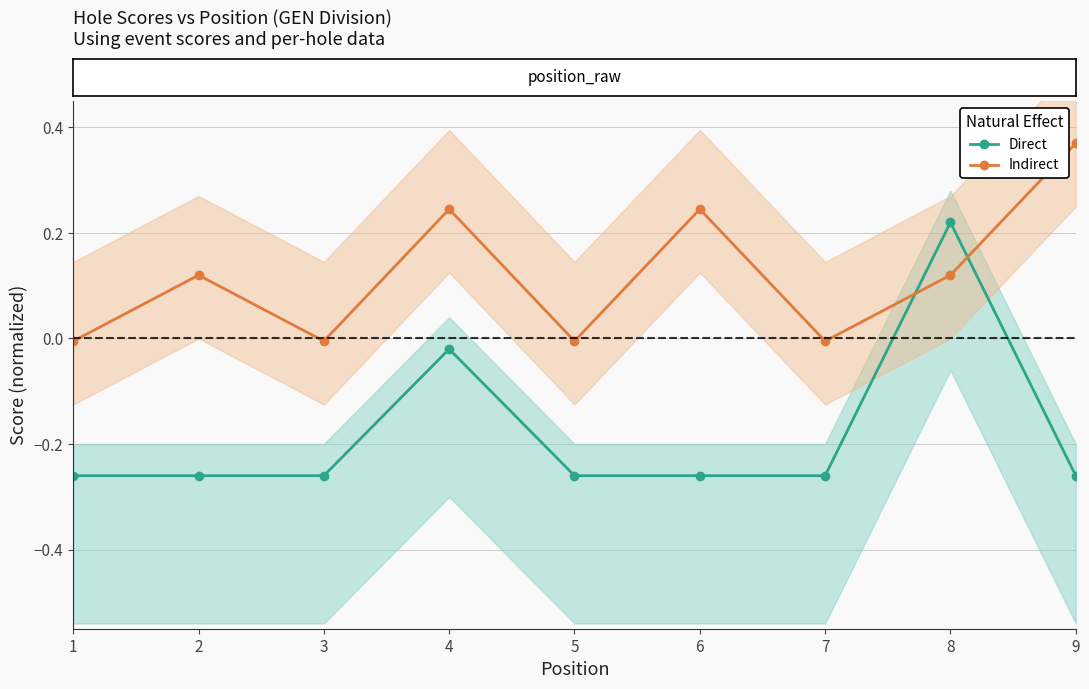

What is the sum of all Direct values?

-1.6